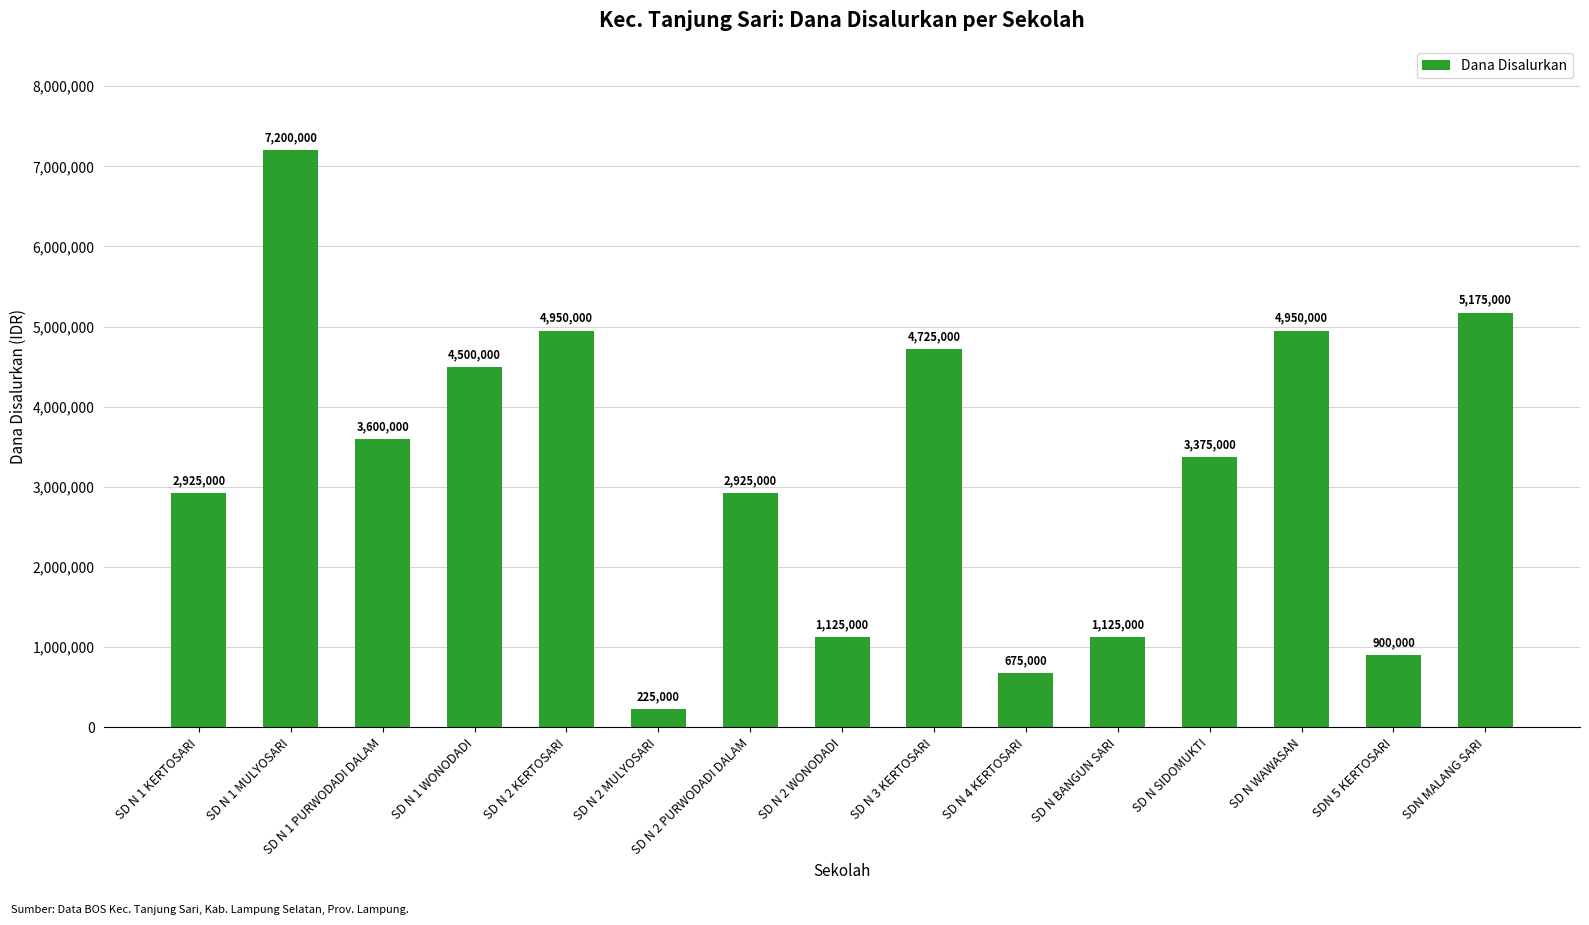

Does the chart contain stacked bars?

No